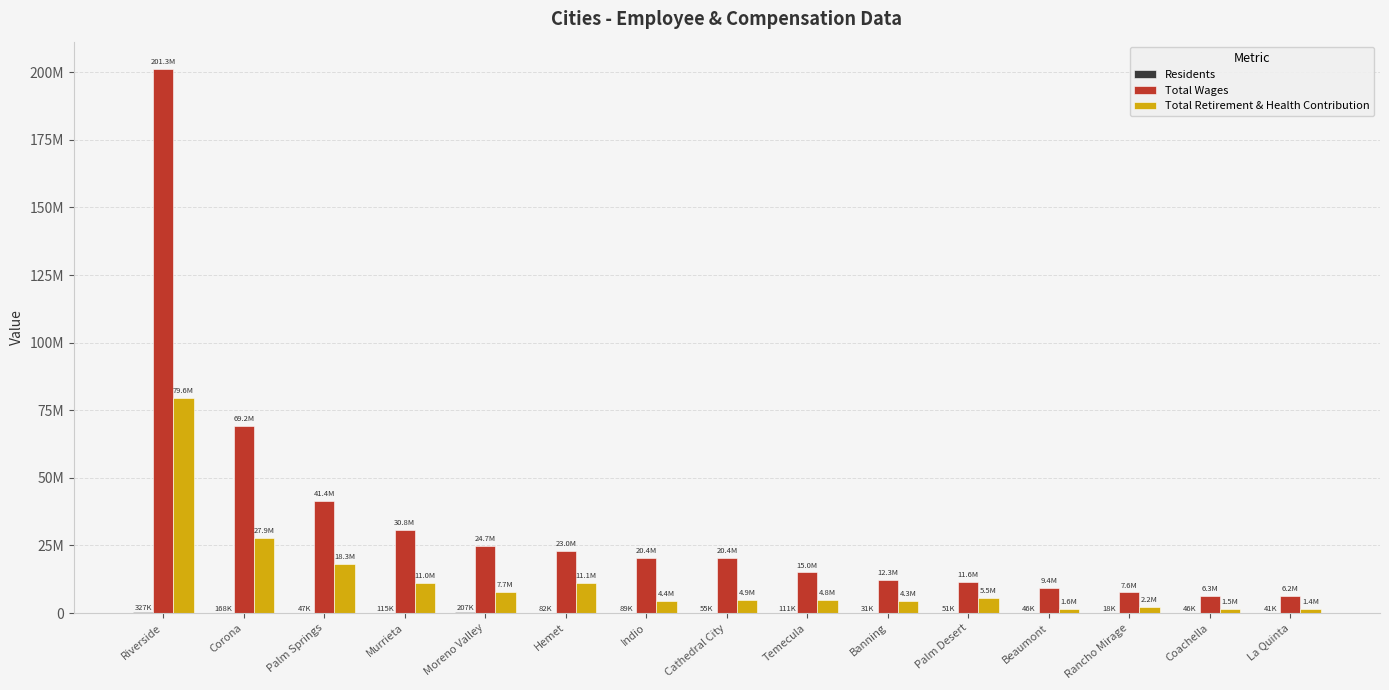

List the series in order of their peak value, lowest first.

Residents, Total Retirement & Health Contribution, Total Wages